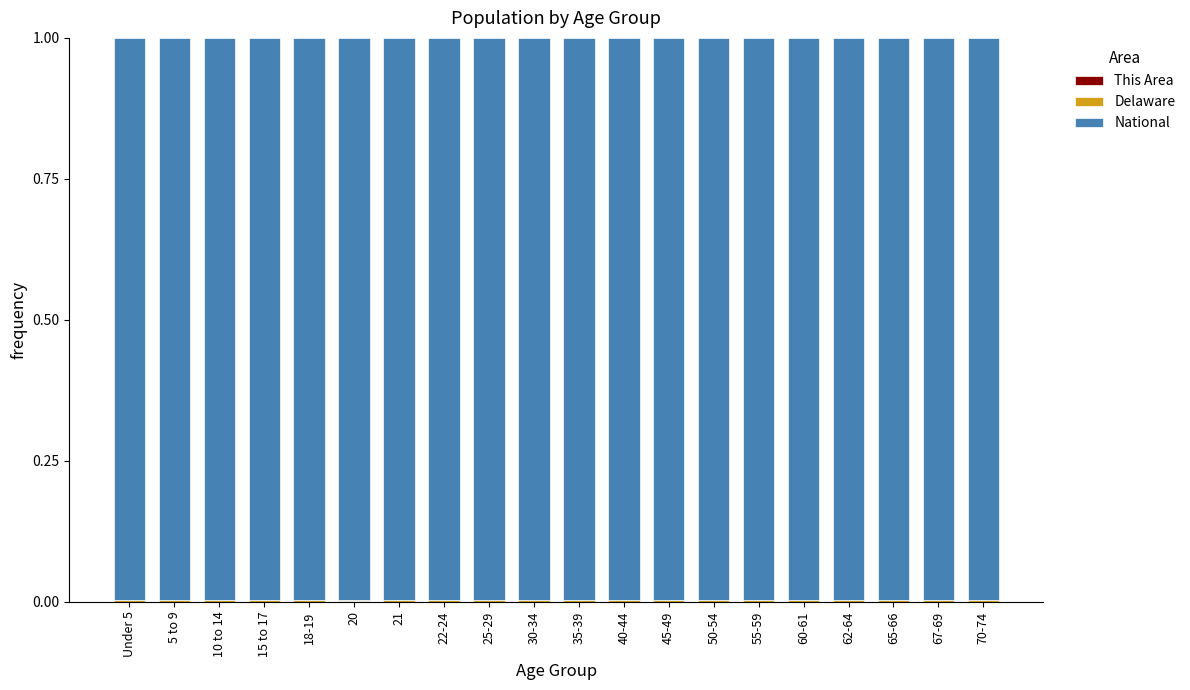

Are the bars grouped side by side (vs. stacked)?

No